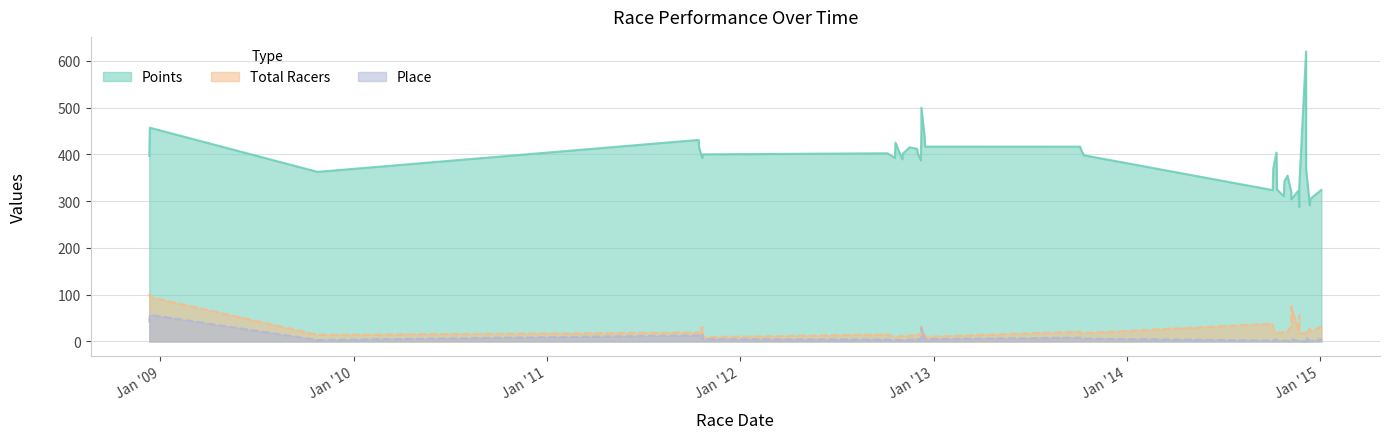

How many interior local valleys does the Points series have?

10